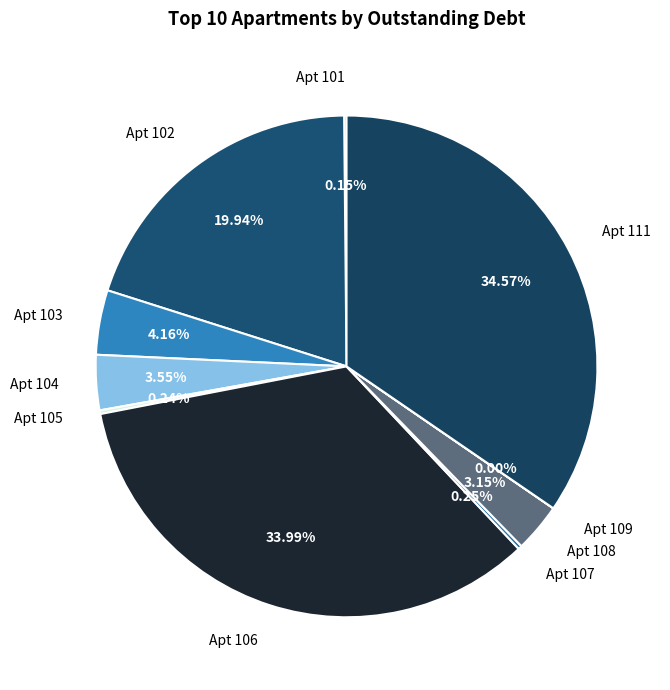

Which category has the smallest portion of the pie?

109